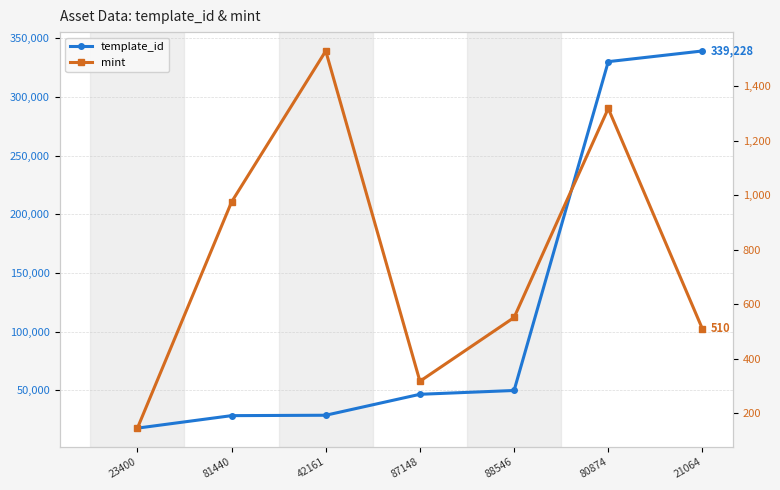

Which category has the lowest value in the template_id series?

23400